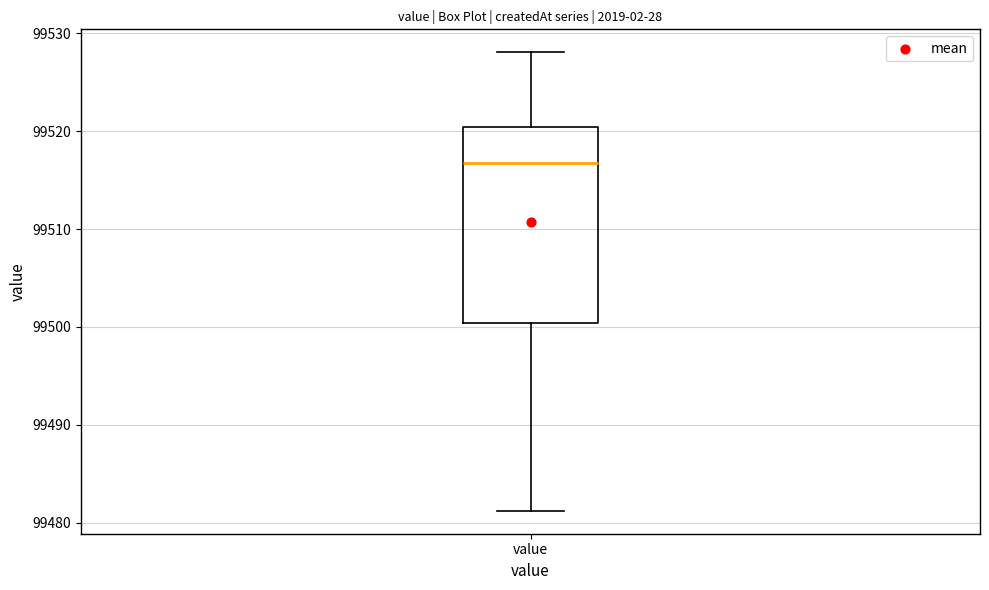

Read this box plot against the y-axis: the position of the median line, the range covered by the box, and the ends of both whiskers. The values are not printed on the chart, so give them approximately, as read against the axis.

median 99517, box 99500 to 99520, whiskers 99481 to 99528